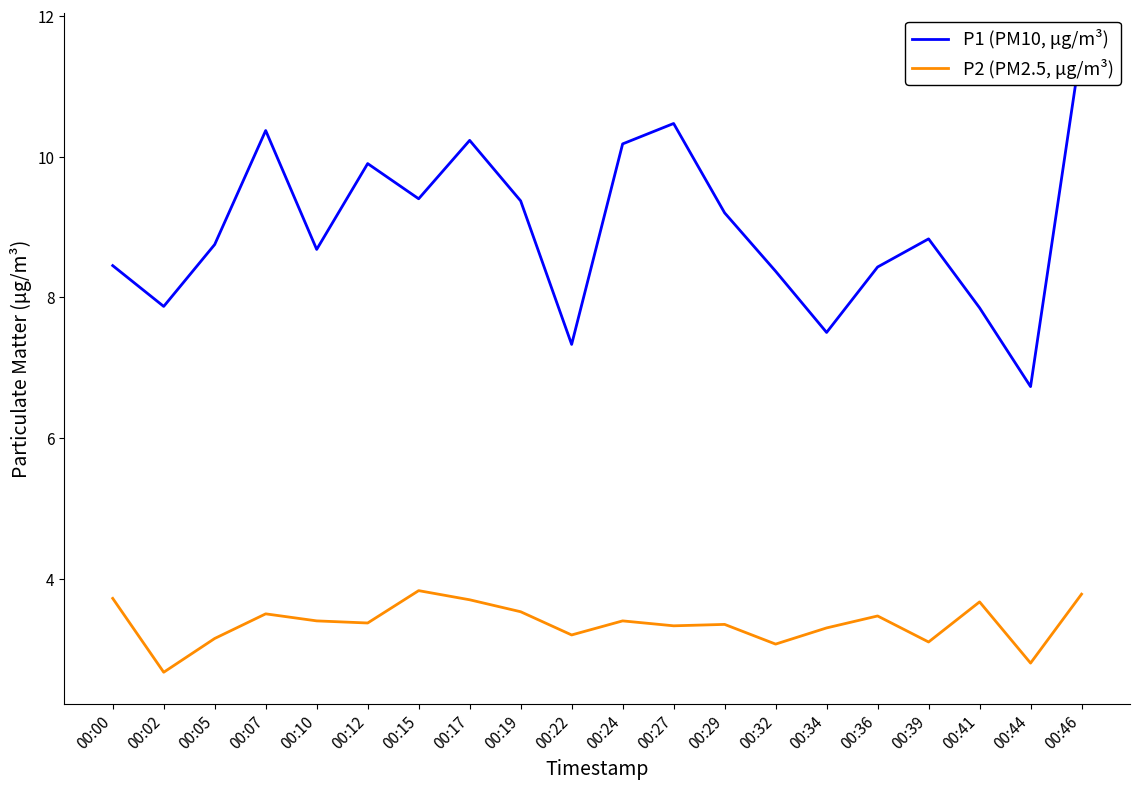

What is the difference between the second highest and second lowest values in the P1 (PM10, μg/m³) series?

3.1